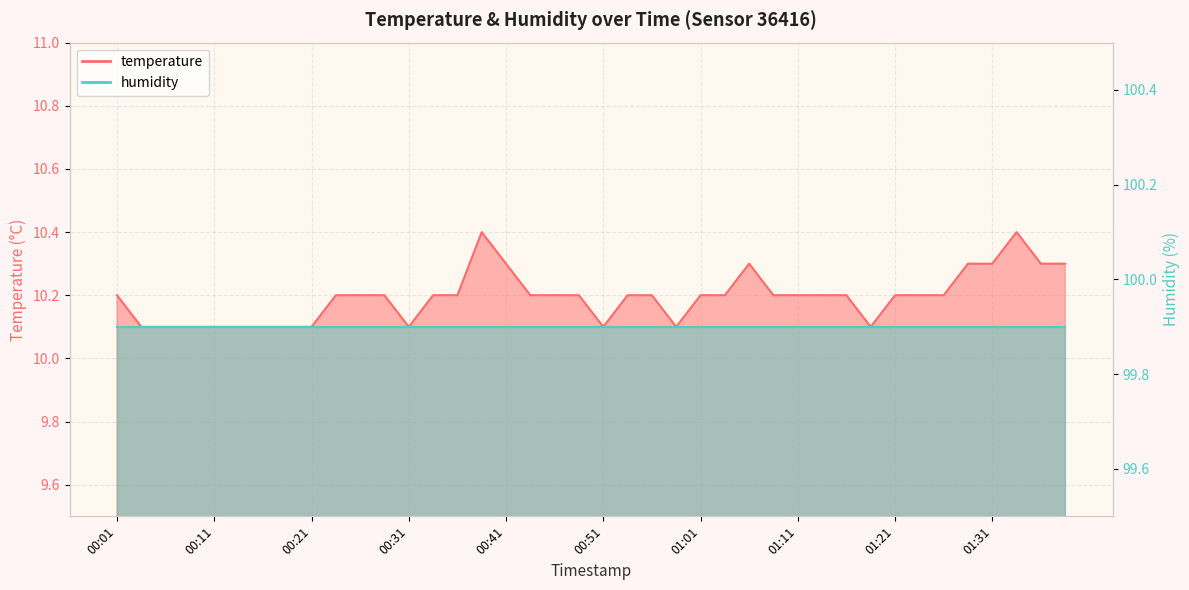

What is the difference between the maximum and minimum values?

0.3